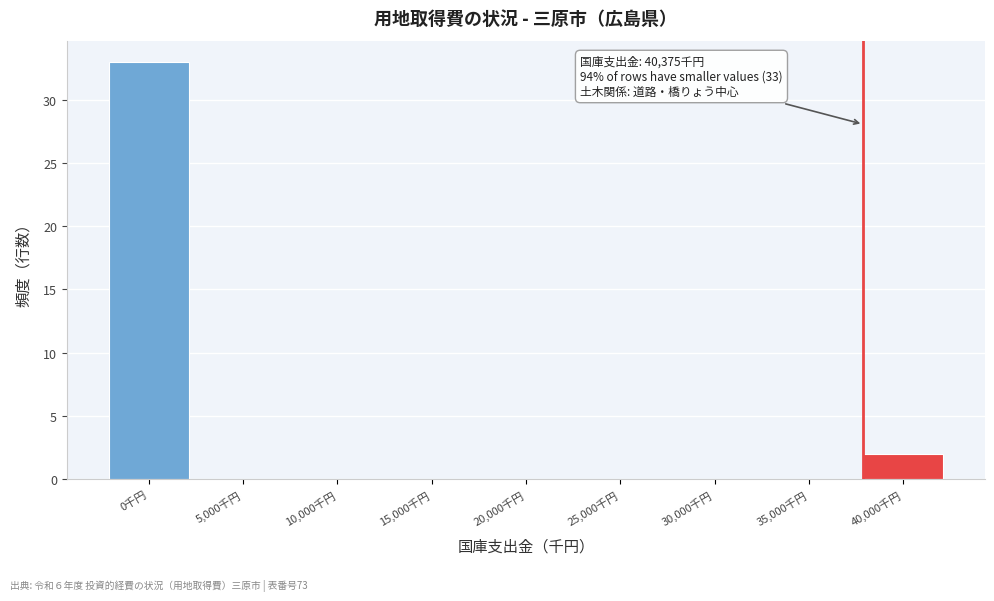

Reading right to left, extract all data points from this chart.

40,000千円=2	35,000千円=0	30,000千円=0	25,000千円=0	20,000千円=0	15,000千円=0	10,000千円=0	5,000千円=0	0千円=33